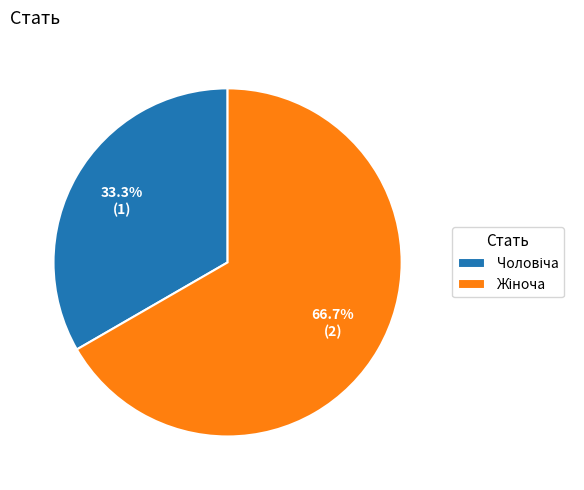

Is there a majority slice in this chart?

Yes